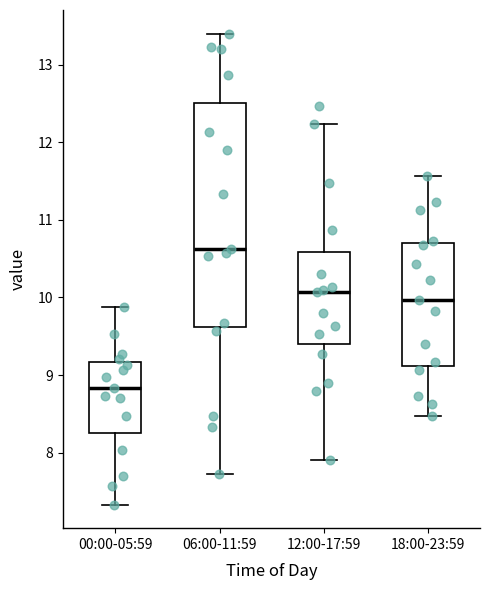

Reading left to right, read every box against the y-axis: the position of its median line, the range the box covers, and the ends of its whiskers. The values are not printed on the chart, so give them approximately, as read against the axis.

00:00-05:59: median 8.8, box 8.3 to 9.2, whiskers 7.3 to 9.9
06:00-11:59: median 10.6, box 9.6 to 12.5, whiskers 7.7 to 13.4
12:00-17:59: median 10.1, box 9.4 to 10.6, whiskers 7.9 to 12.2
18:00-23:59: median 10.0, box 9.1 to 10.7, whiskers 8.5 to 11.6